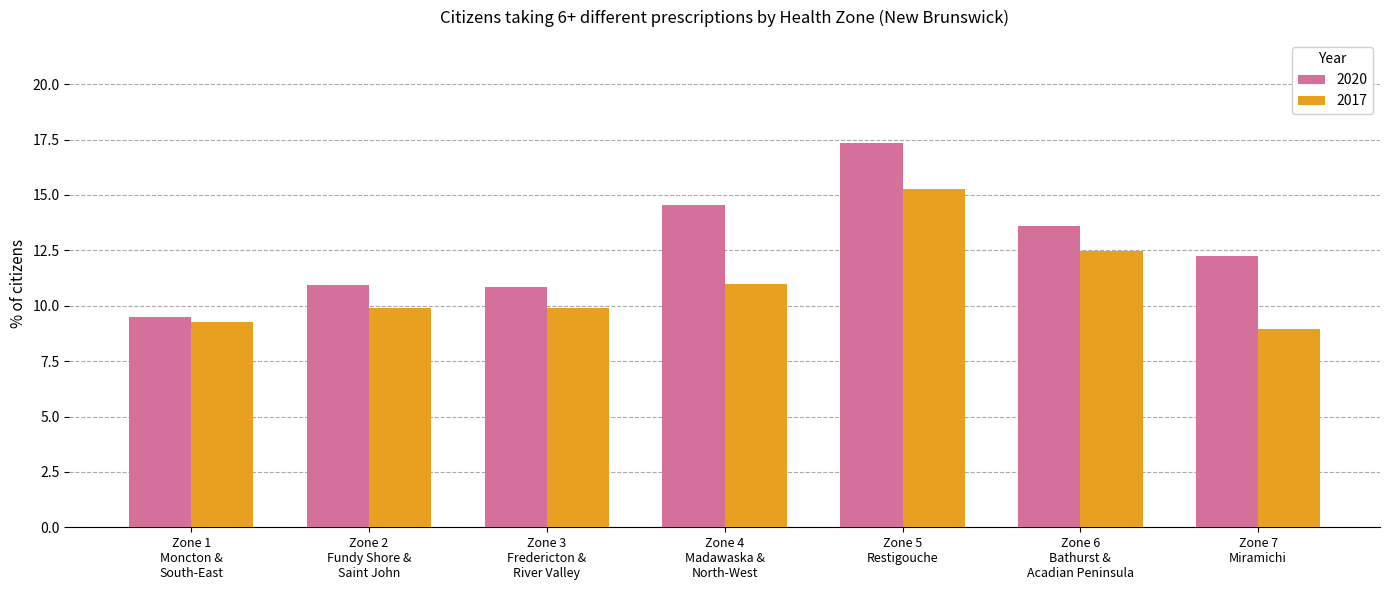

Which series has the widest spread of values?

2020